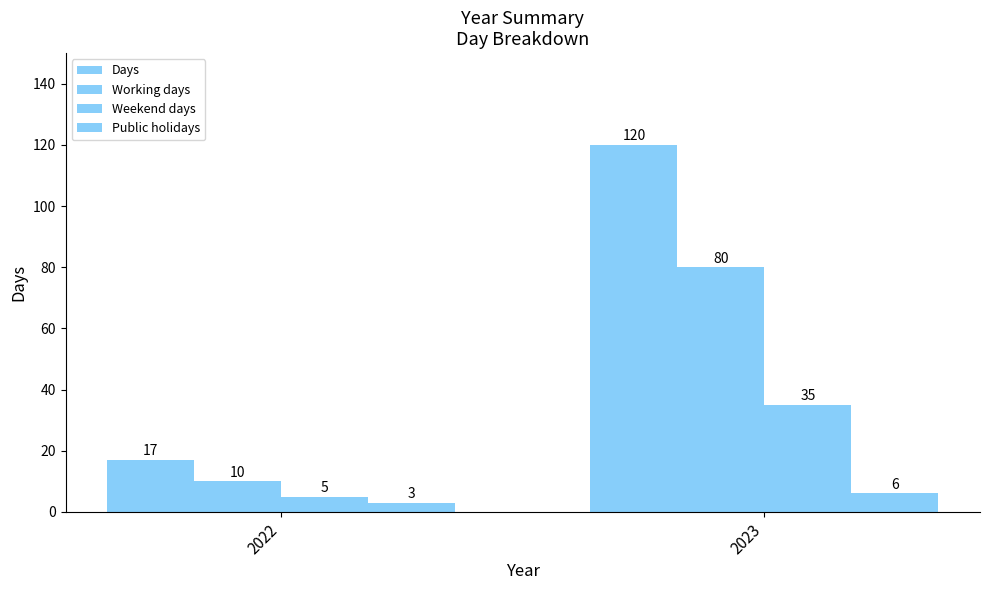

What is the total value across all series at 2023?

241